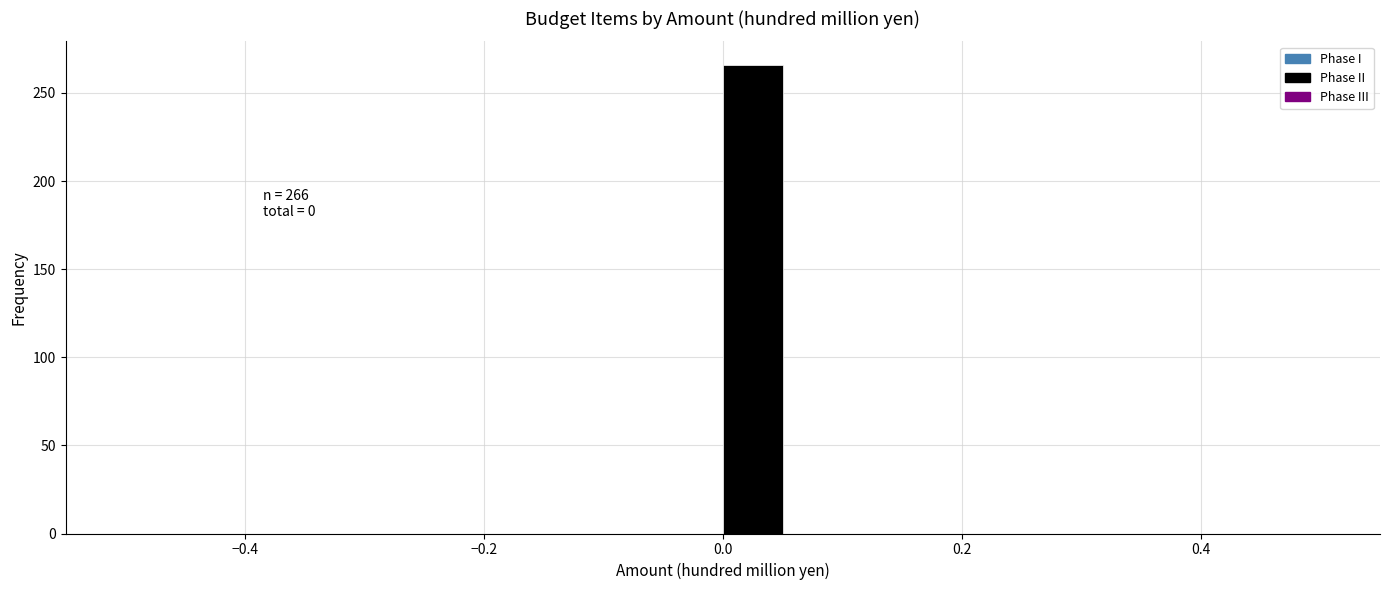

Around what value on the x-axis is the tallest bar? Give the approximate position of its centre, as read against the axis.

0.02